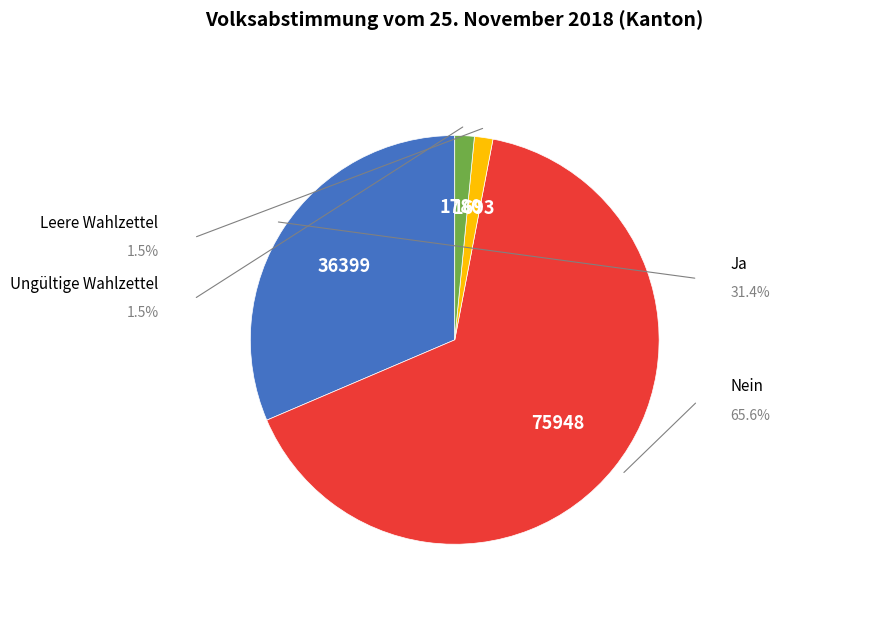

Is there any slice that represents more than half of the pie?

Yes